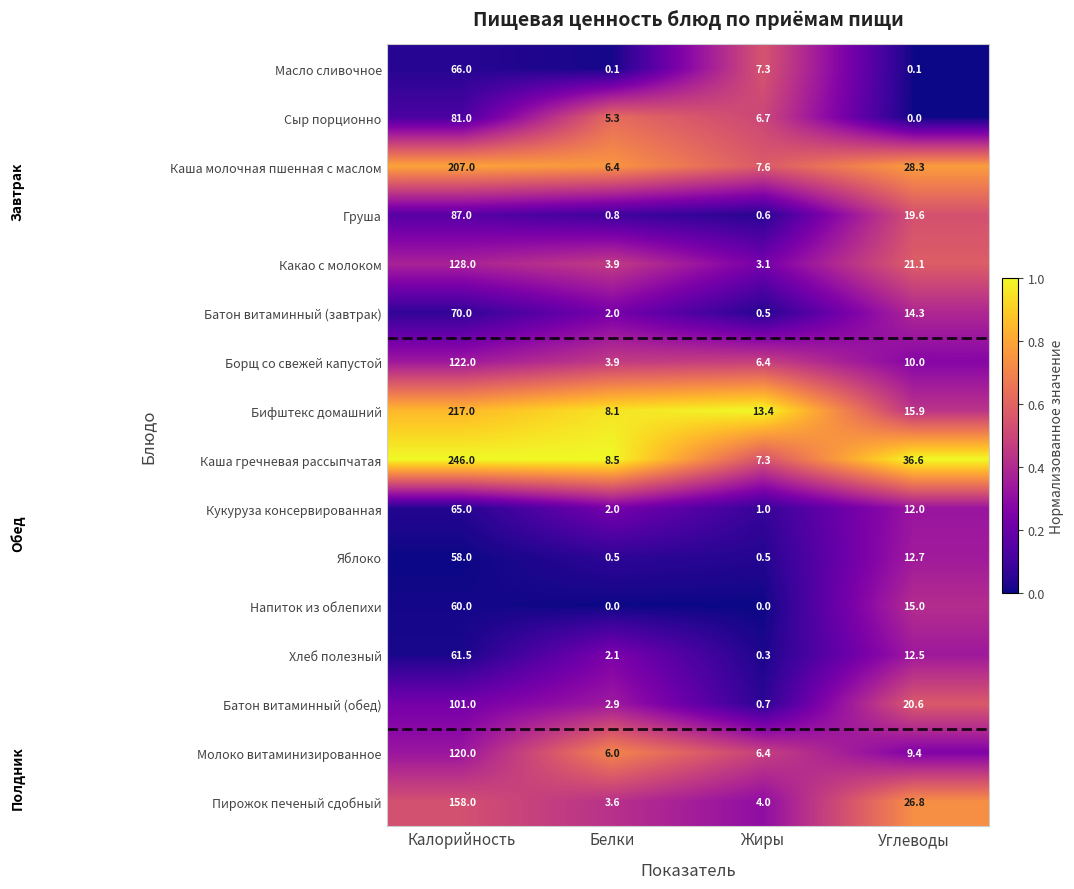

Read the Пирожок печеный сдобный value at Углеводы.

26.8